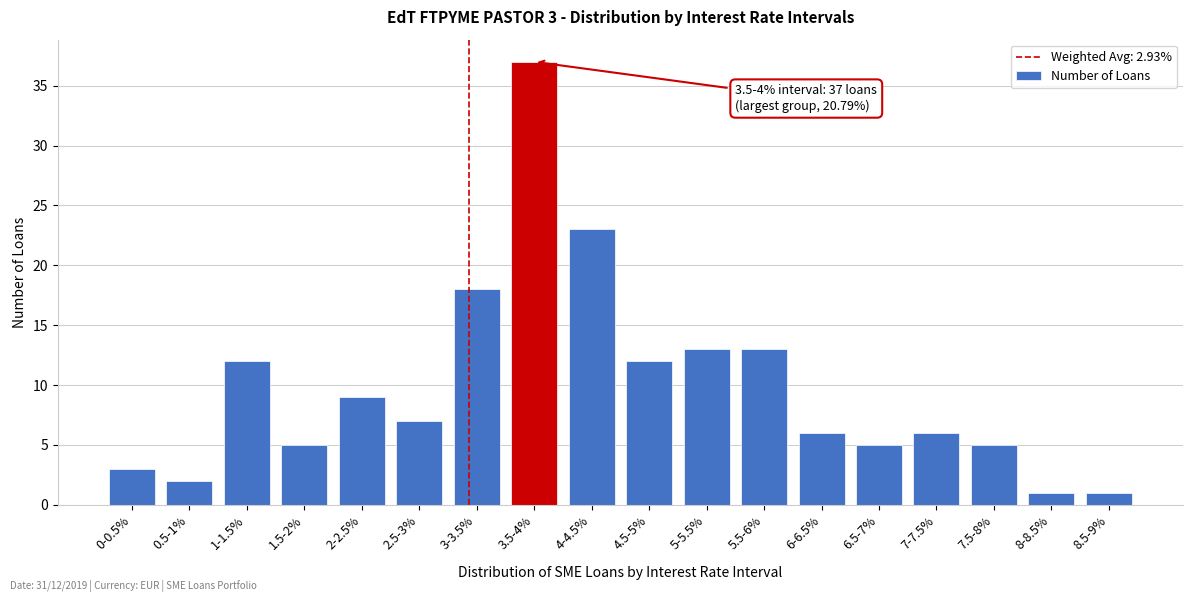

Reading left to right, list all the values displayed in this chart.

0-0.5%=3	0.5-1%=2	1-1.5%=12	1.5-2%=5	2-2.5%=9	2.5-3%=7	3-3.5%=18	3.5-4%=37	4-4.5%=23	4.5-5%=12	5-5.5%=13	5.5-6%=13	6-6.5%=6	6.5-7%=5	7-7.5%=6	7.5-8%=5	8-8.5%=1	8.5-9%=1